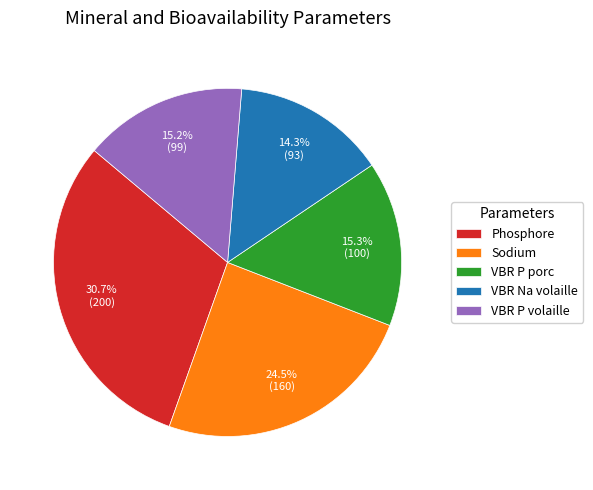

Count the number of slices in the pie.

5